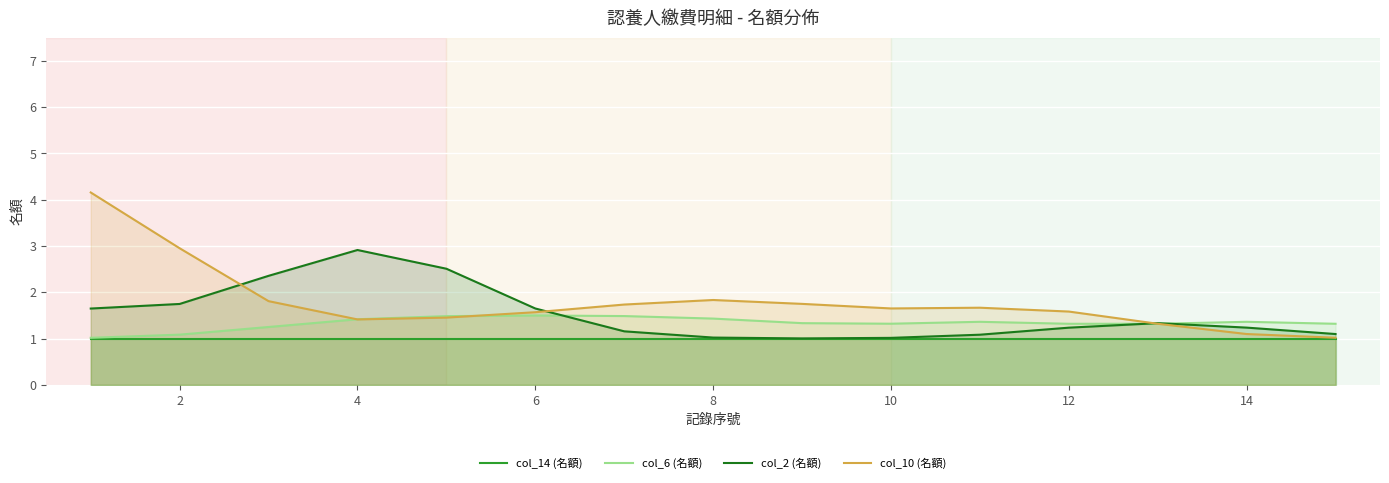

What is the difference between the highest and lowest values at 6?

0.6